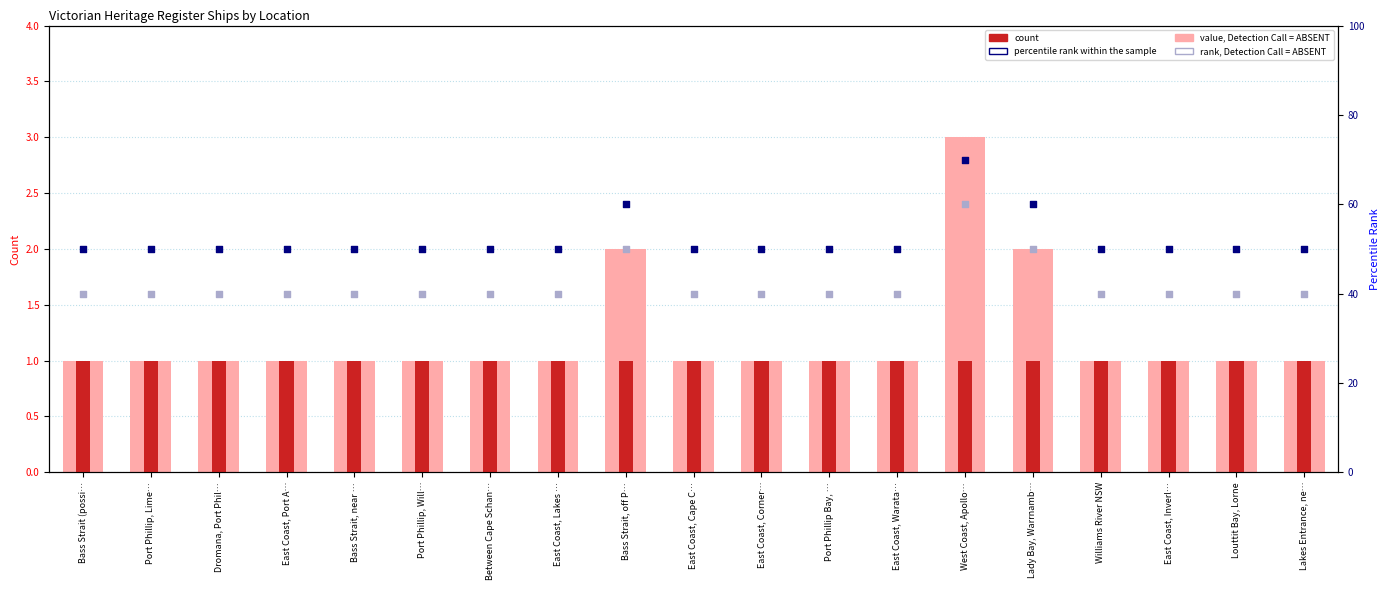

At which category is the sum across all series the highest?

West Coast, Apollo…